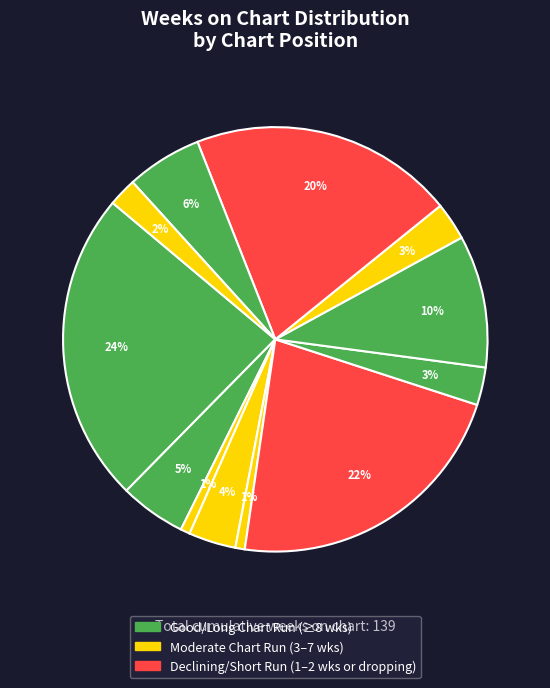

Count the number of slices in the pie.

12